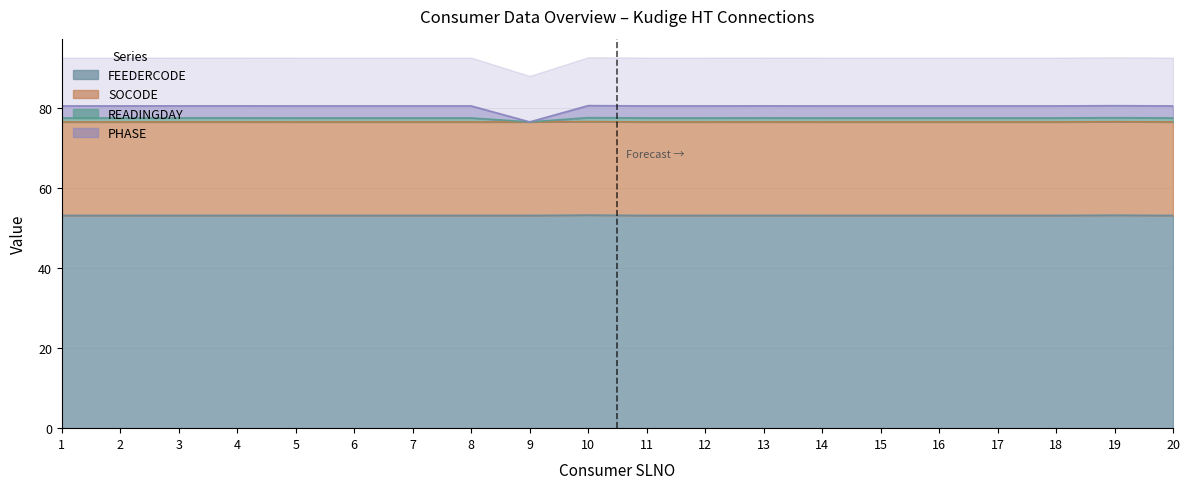

What is the lowest value of the READINGDAY series?

76.5